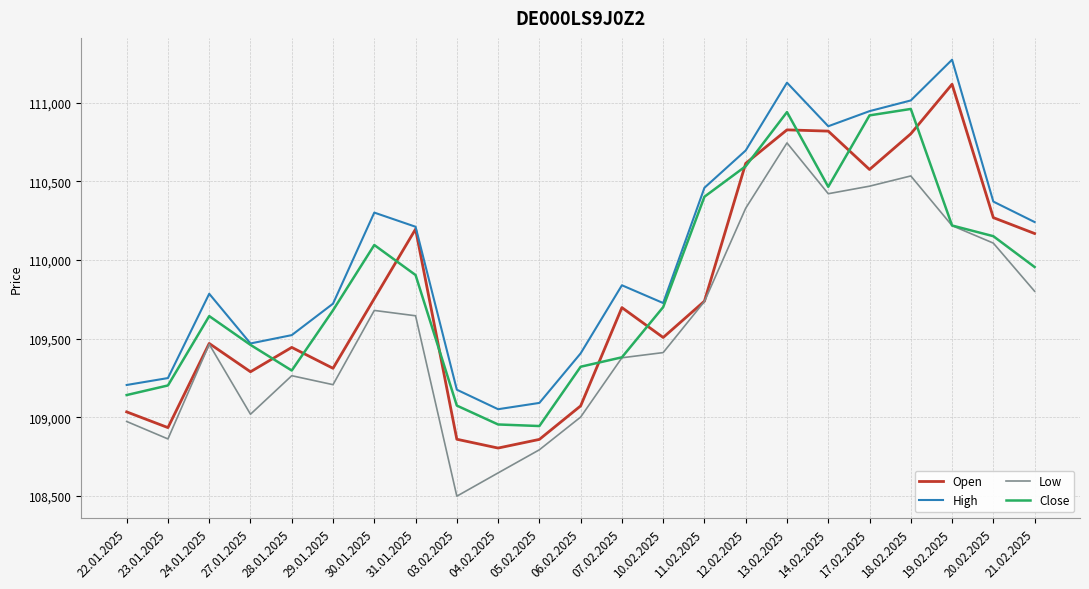

What is the spread (max minus min) of values at 14.02.2025?

429